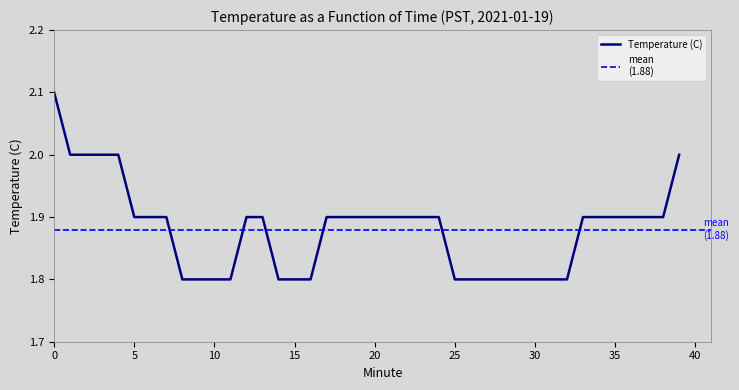

Reading left to right, extract all data points from this chart.

2.1	2.0	2.0	2.0	2.0	1.9	1.9	1.9	1.8	1.8	1.8	1.8	1.9	1.9	1.8	1.8	1.8	1.9	1.9	1.9	1.9	1.9	1.9	1.9	1.9	1.8	1.8	1.8	1.8	1.8	1.8	1.8	1.8	1.9	1.9	1.9	1.9	1.9	1.9	2.0